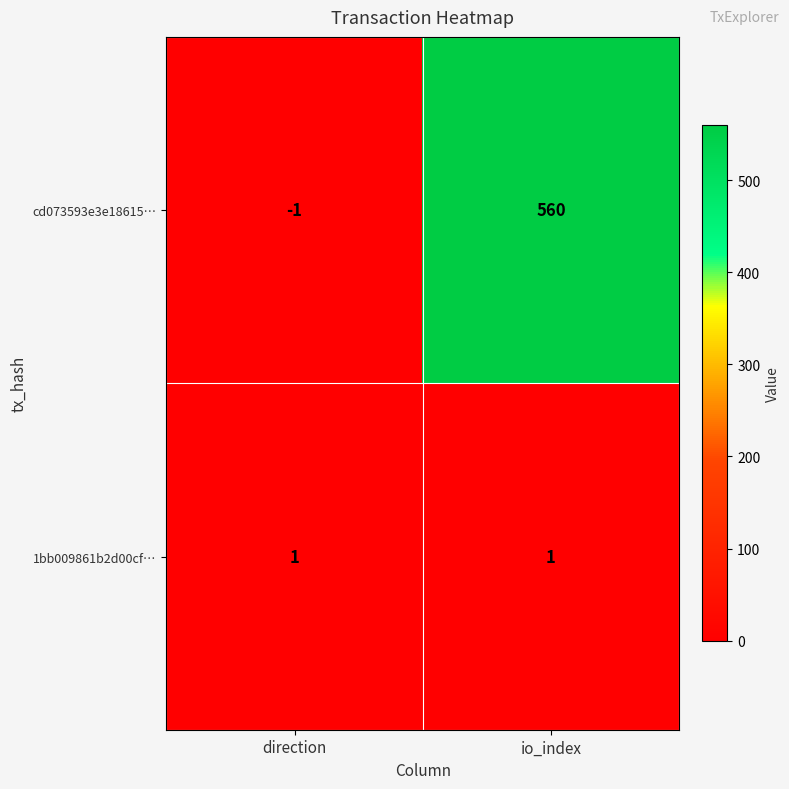

What is the sum of the cd073593e3e18615… values at io_index and direction?

559